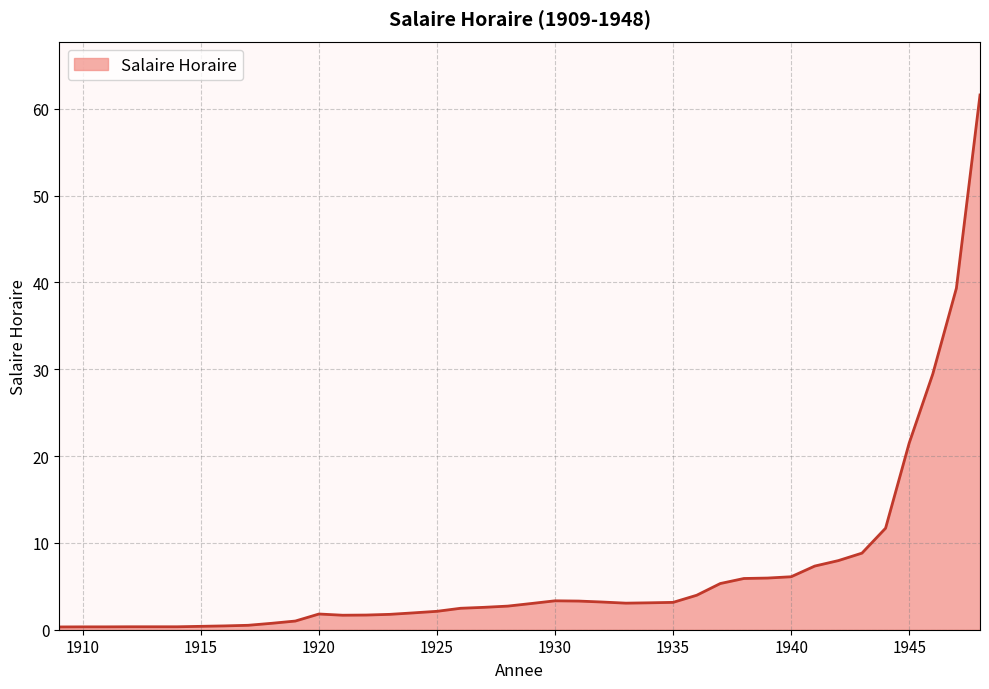

What is the difference between the maximum and minimum values?

61.3